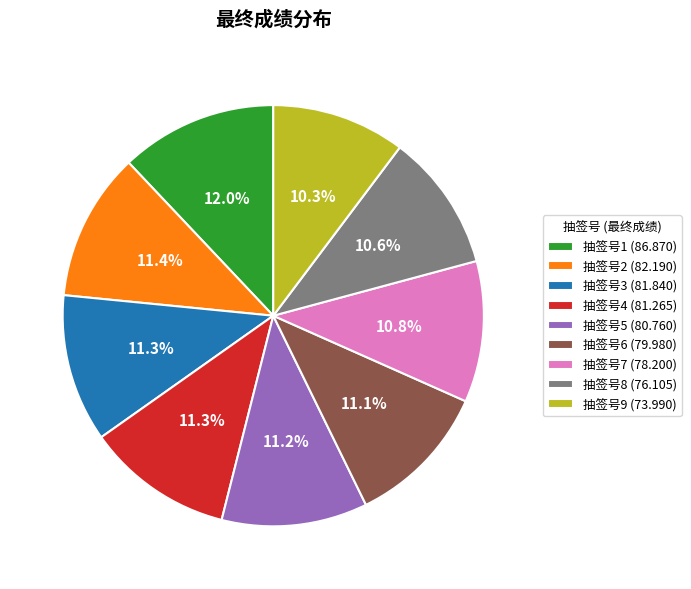

How many segments does this pie chart have?

9